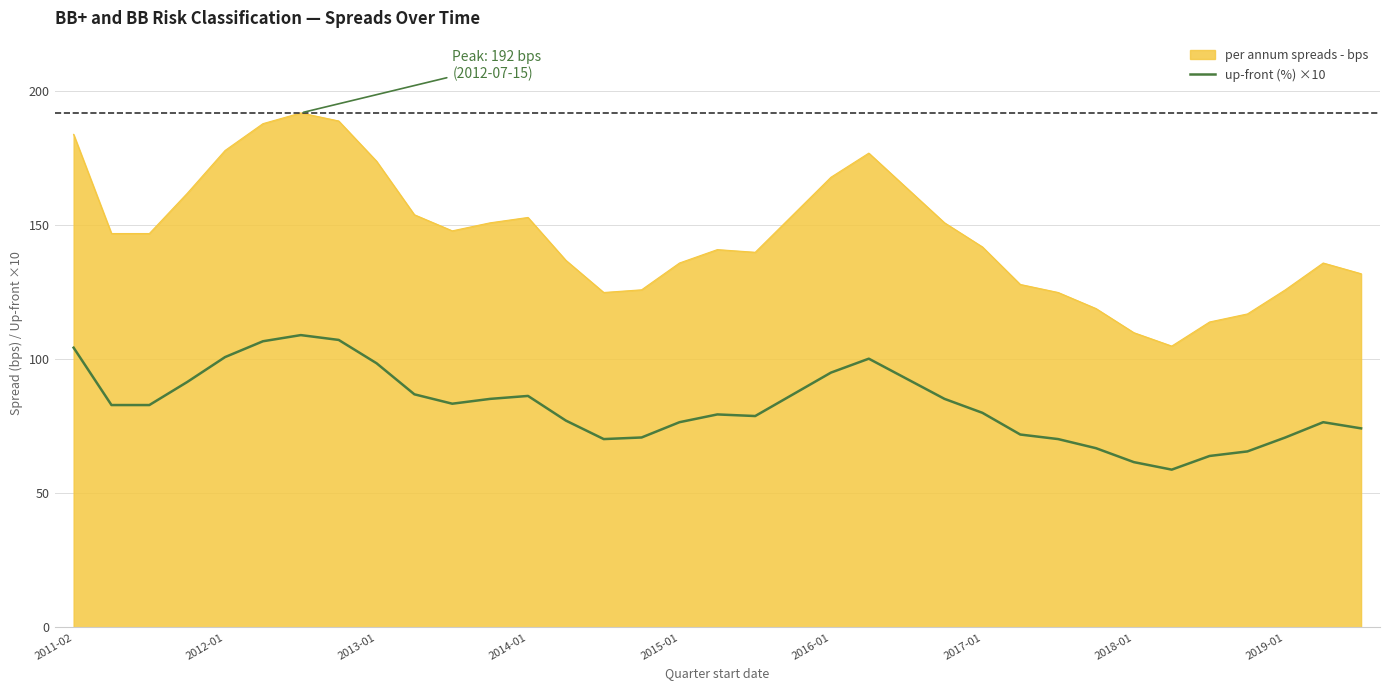

What is the difference between the maximum and minimum values in the up-front (%) ×10 series?

50.2